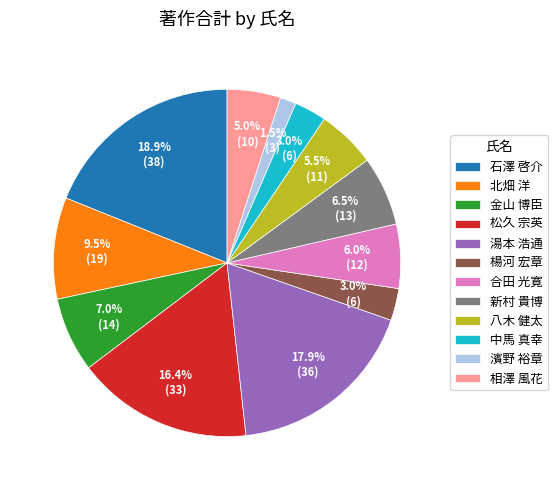

To the nearest percent, what portion does 中馬 真幸 represent?

3%